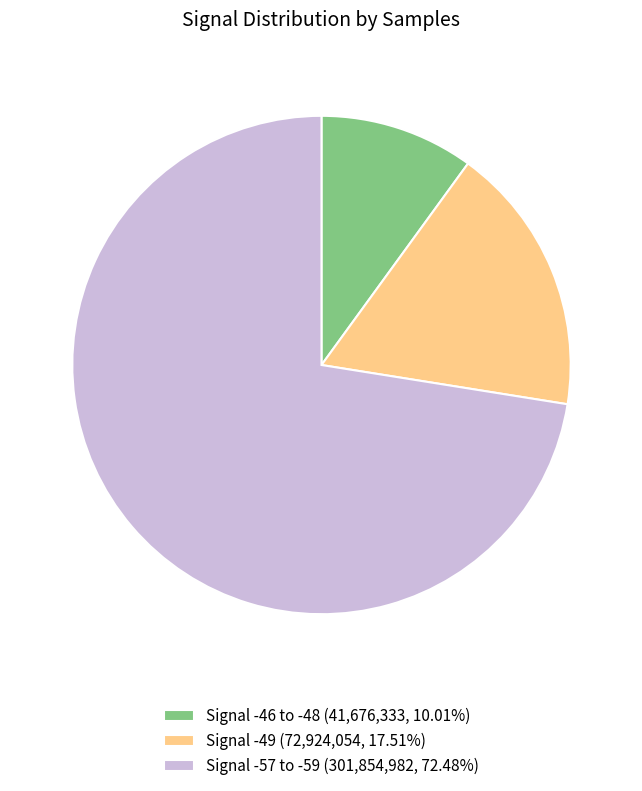

Does any single category account for the majority?

Yes